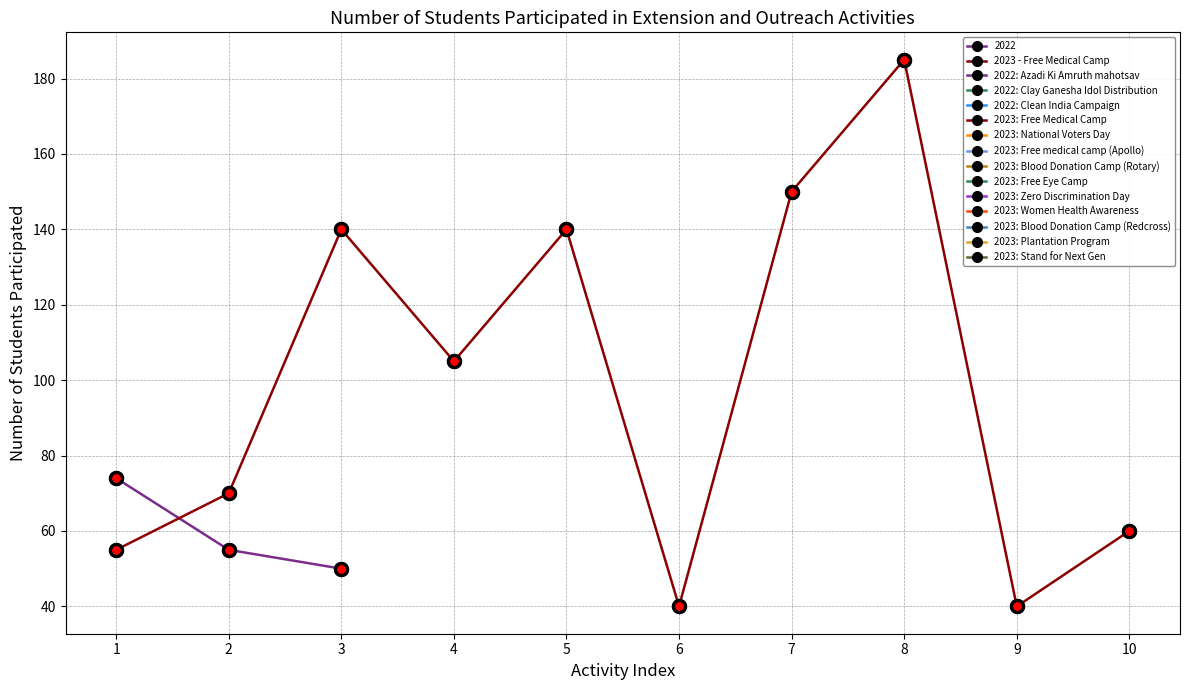

List the labels in order of value, largest first.

8, 7, 3, 5, 4, 2, 10, 1, 6, 9